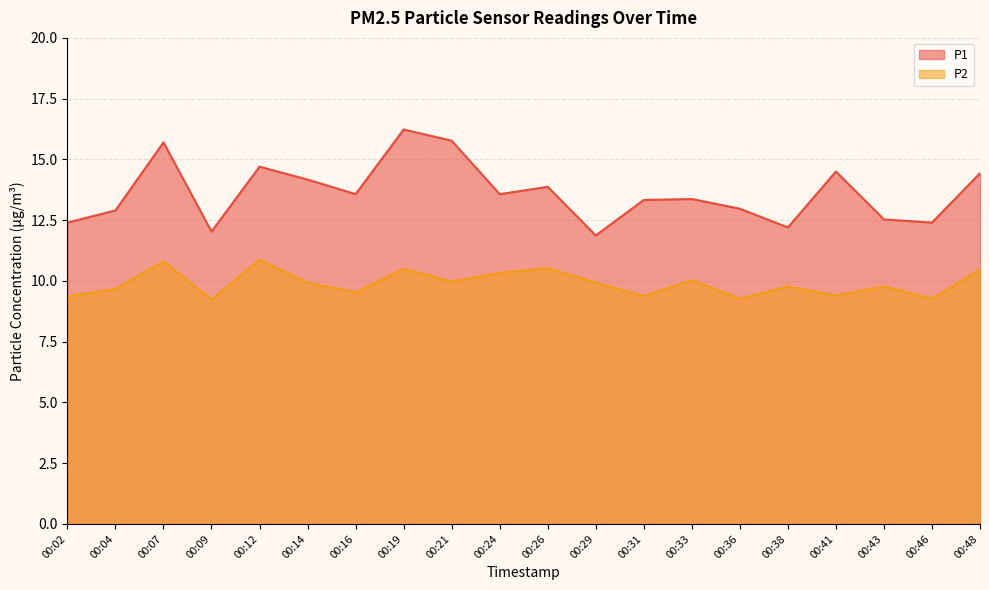

At which category is the sum across all series the highest?

00:19